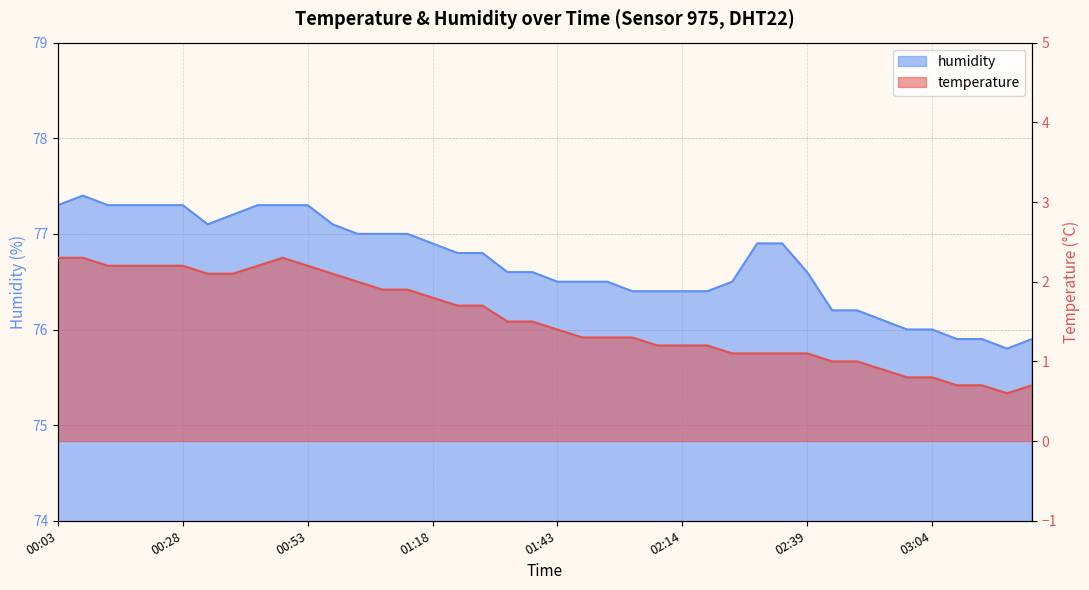

What is the total value across all series at 01:33?

78.1